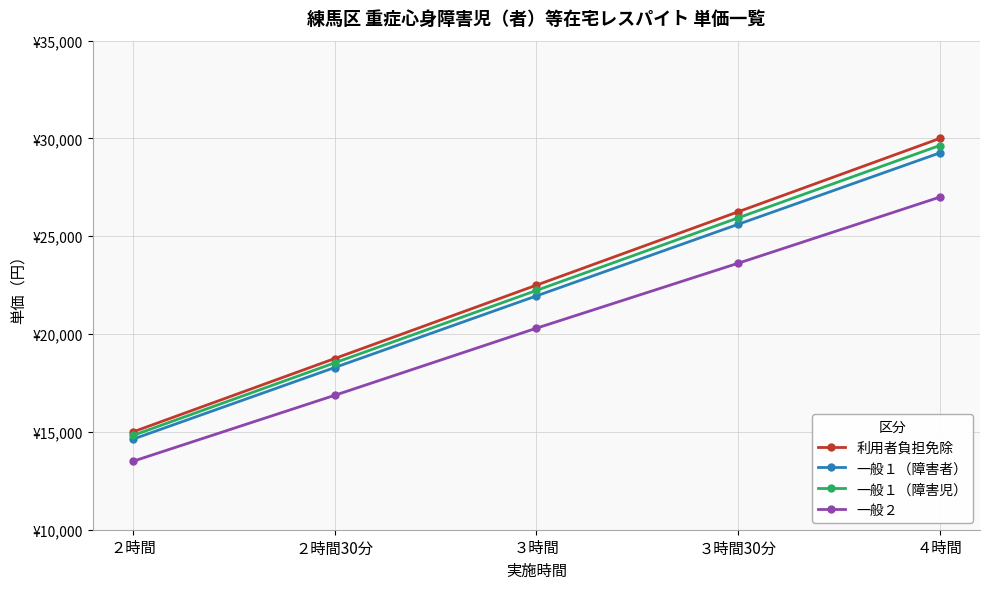

True or false: 利用者負担免除 and 一般２ intersect in this chart.

False